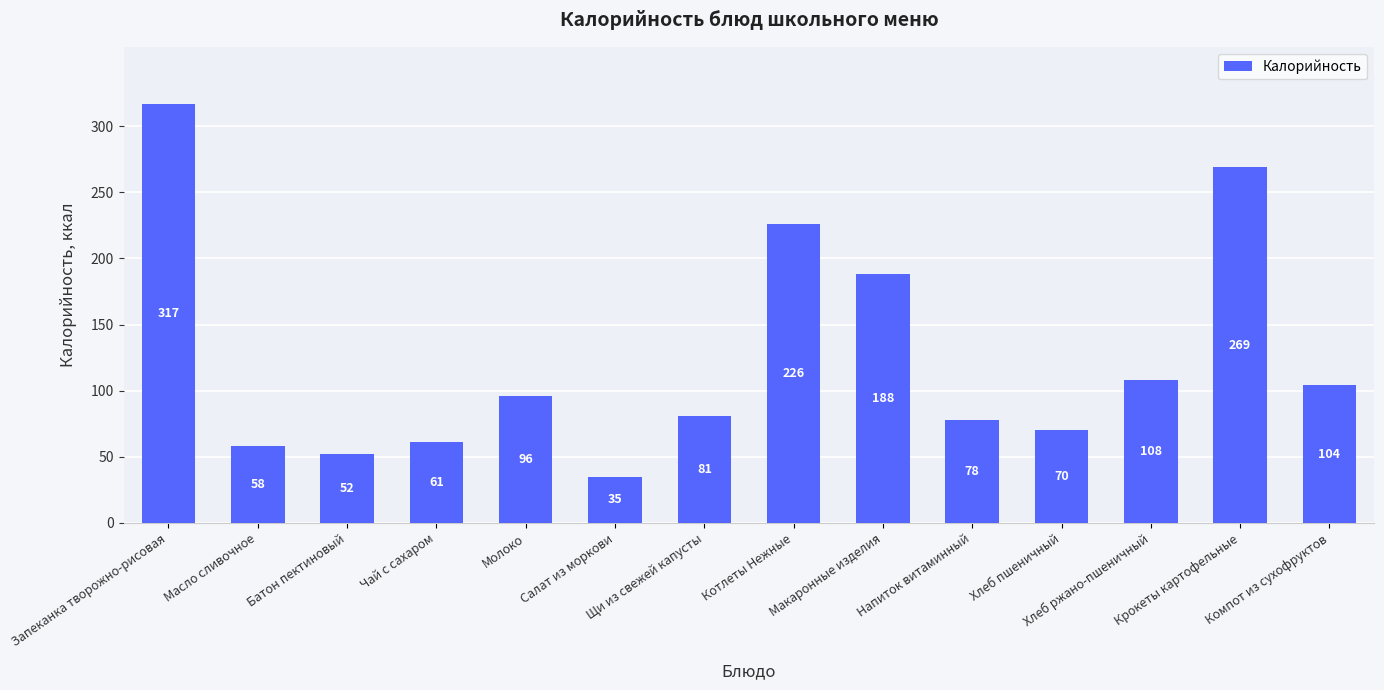

Reading left to right, transcribe all the data shown in this chart.

Запеканка творожно-рисовая=317	Масло сливочное=58	Батон пектиновый=52	Чай с сахаром=61	Молоко=96	Салат из моркови=35	Щи из свежей капусты=81	Котлеты Нежные=226	Макаронные изделия=188	Напиток витаминный=78	Хлеб пшеничный=70	Хлеб ржано-пшеничный=108	Крокеты картофельные=269	Компот из сухофруктов=104